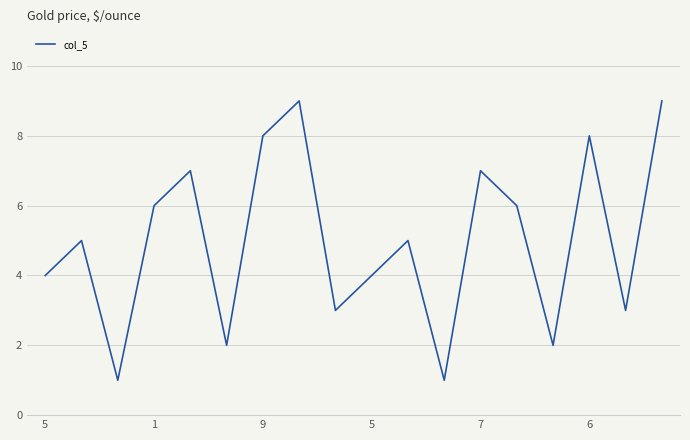

What is the difference between the maximum and minimum values?

8